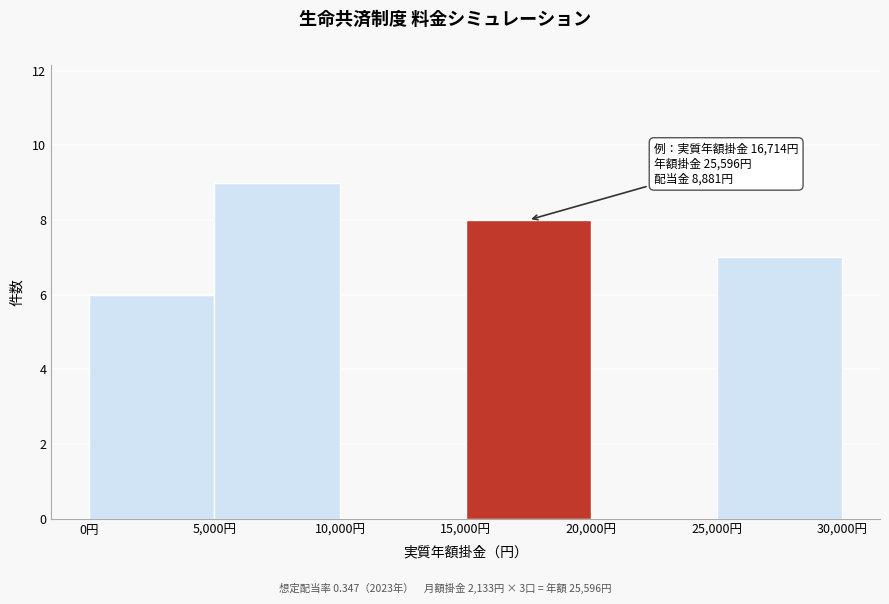

Over which range of the x-axis is the bar tallest?

5000 to 10000